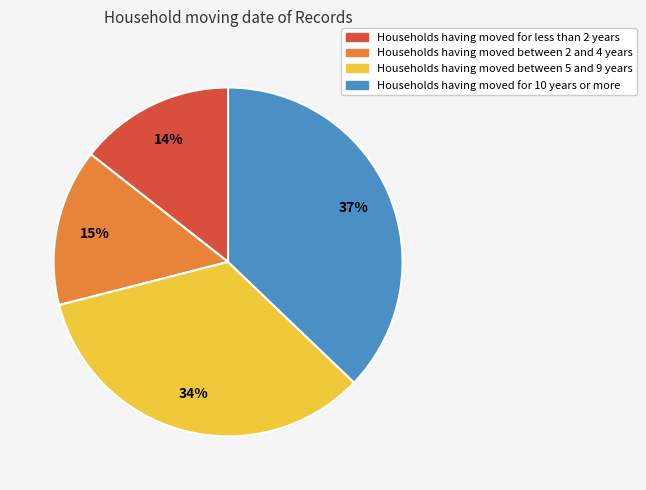

What is the ratio of the value at Households having moved for 10 years or more to the value at Households having moved between 5 and 9 years?

1.1